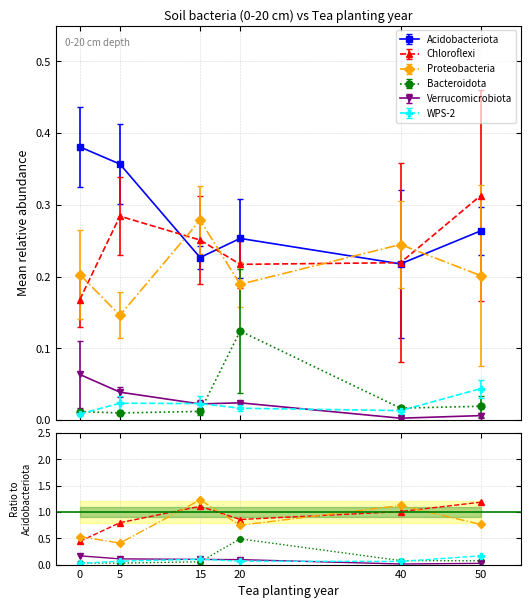

How many interior local peaks does the Acidobacteriota series have?

1